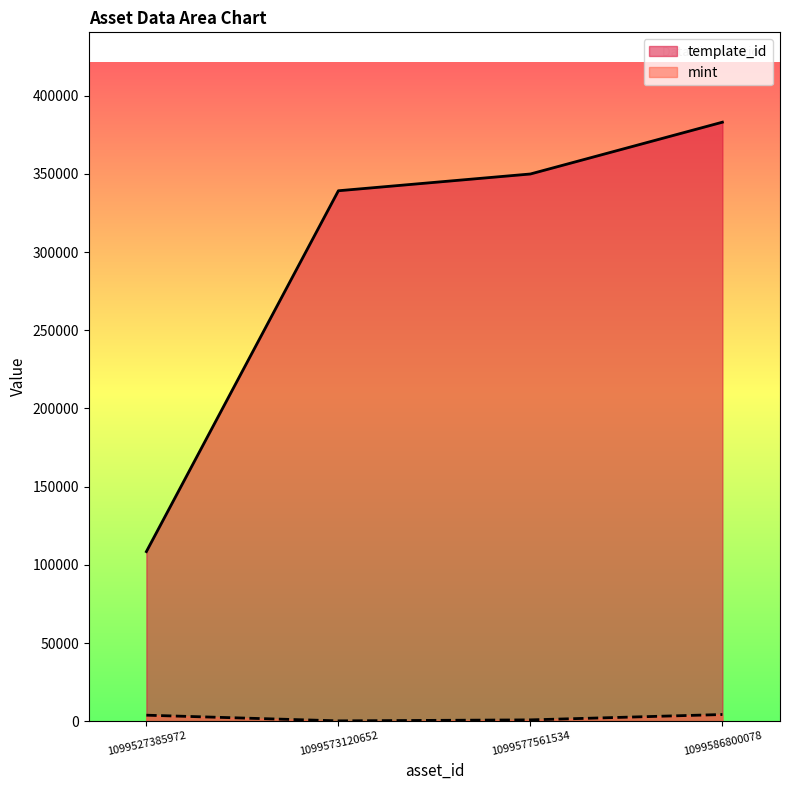

Which series changed the most between 1099527385972 and 1099577561534?

template_id